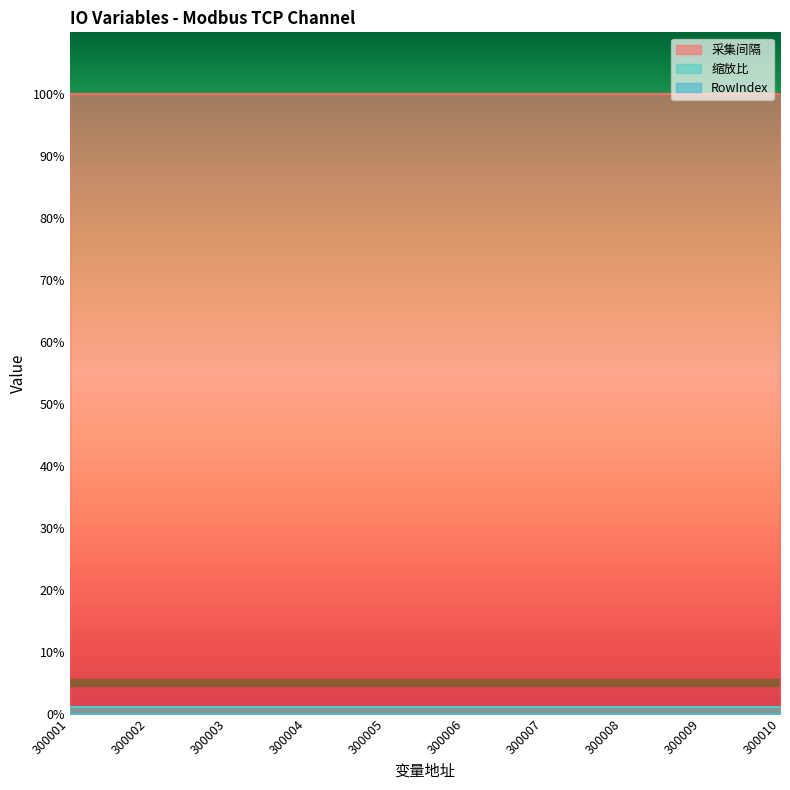

True or false: 缩放比 and 采集间隔 intersect in this chart.

False